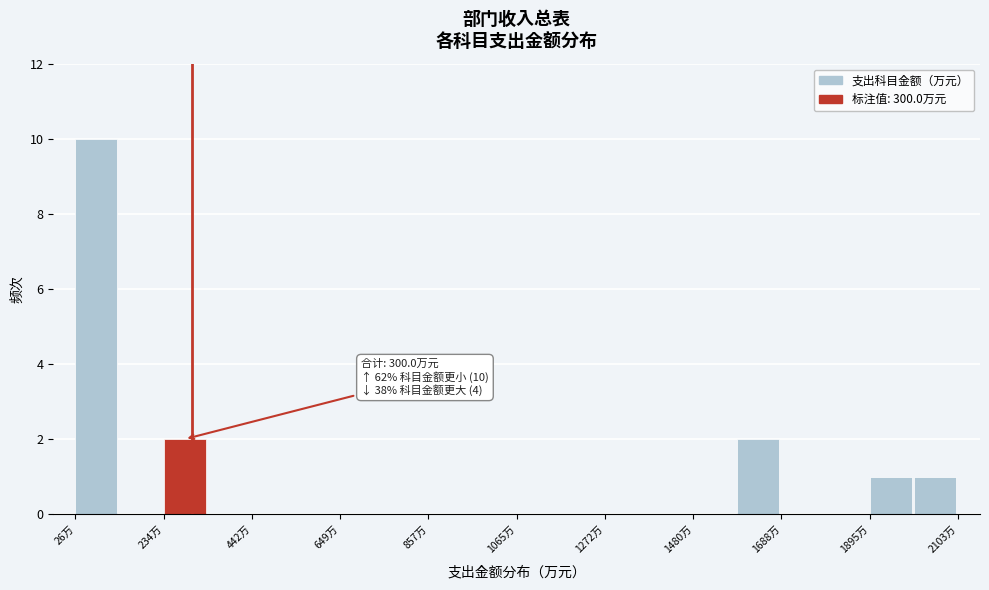

Around what value on the x-axis is the tallest bar? Give the approximate position of its centre, as read against the axis.

100